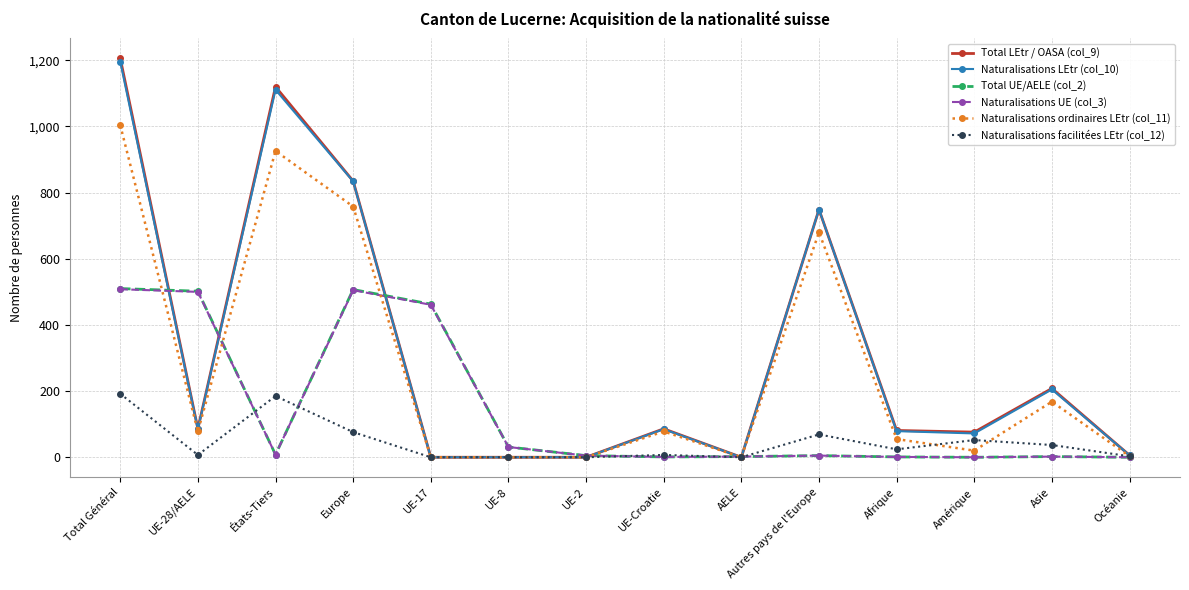

Which series has the largest range (max minus min)?

Total LEtr / OASA (col_9)